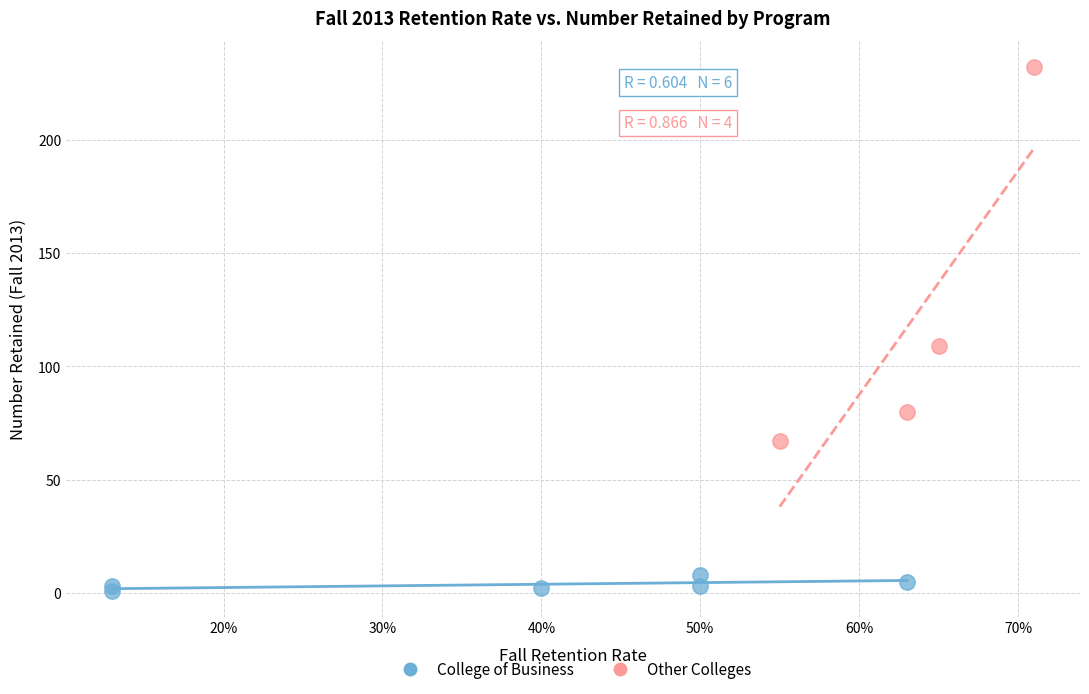

What are all the series names shown in the legend?

College of Business, Other Colleges